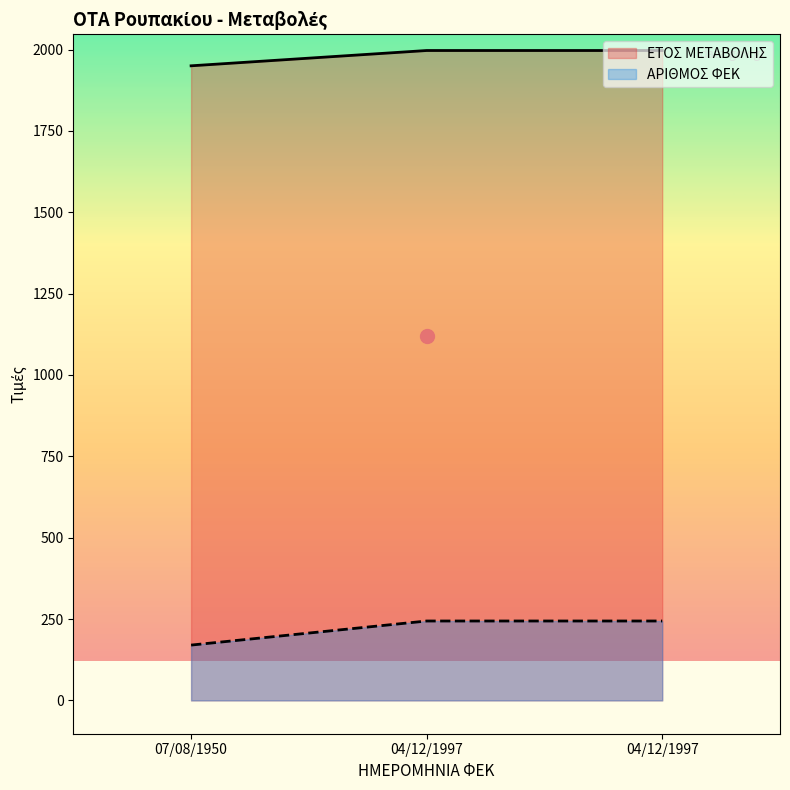

What is the approximate value of ΕΤΟΣ ΜΕΤΑΒΟΛΗΣ at 04/12/1997, to the nearest 5?

1995